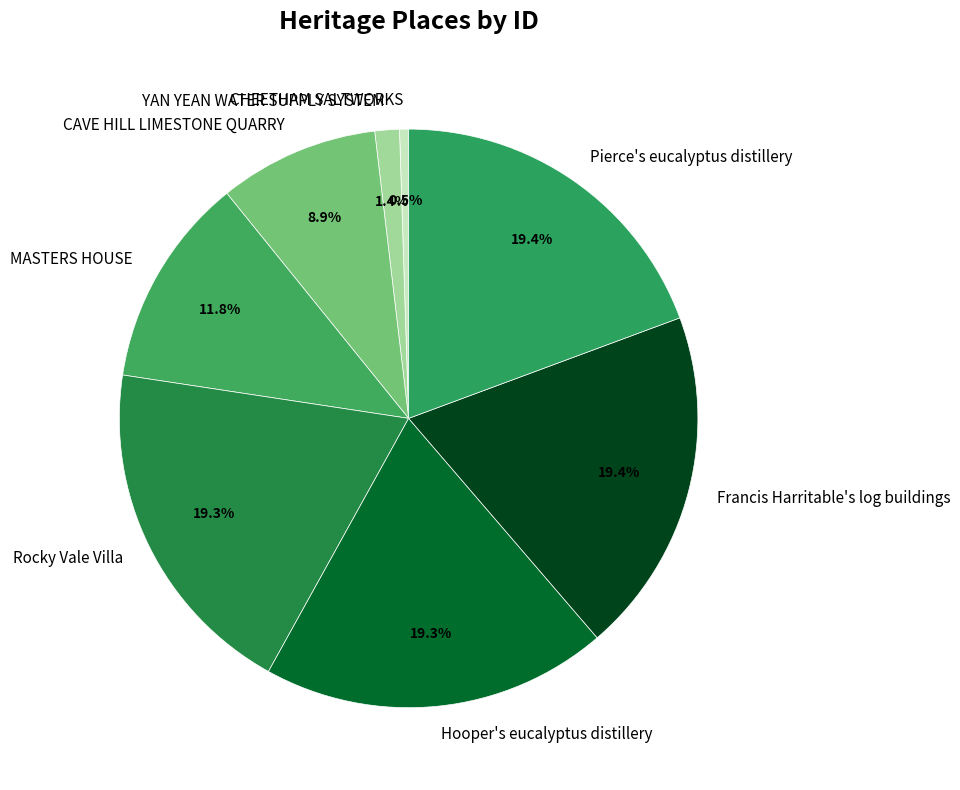

How many slices are in this pie chart?

8